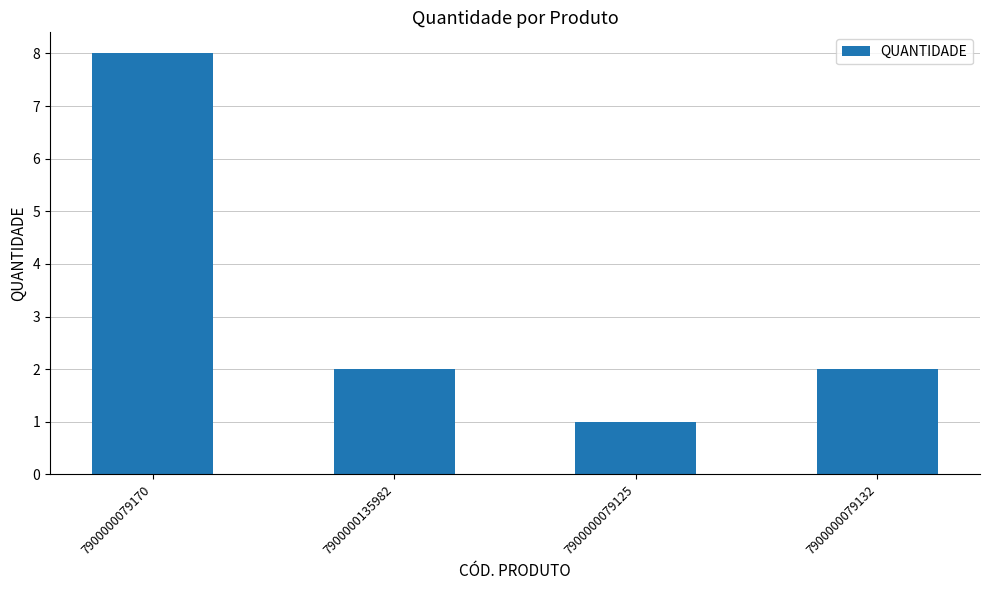

What is the approximate value at 7900000079125?

1